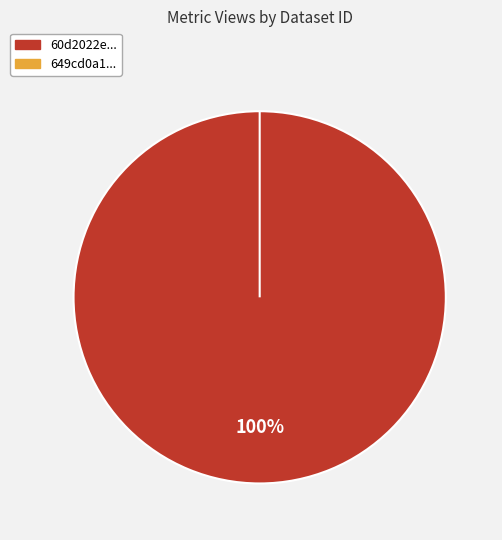

How many slices are in this pie chart?

2